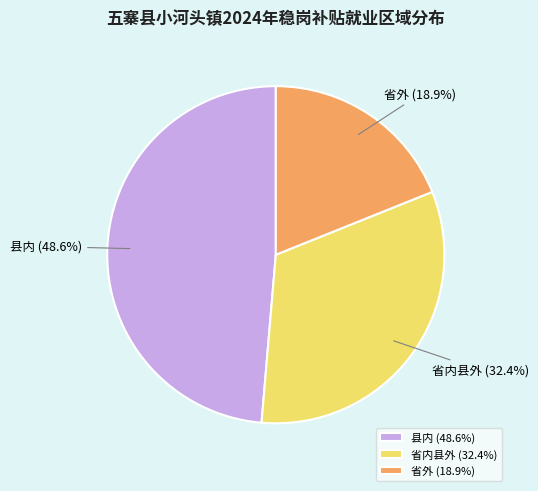

What is the largest slice in the pie chart?

县内